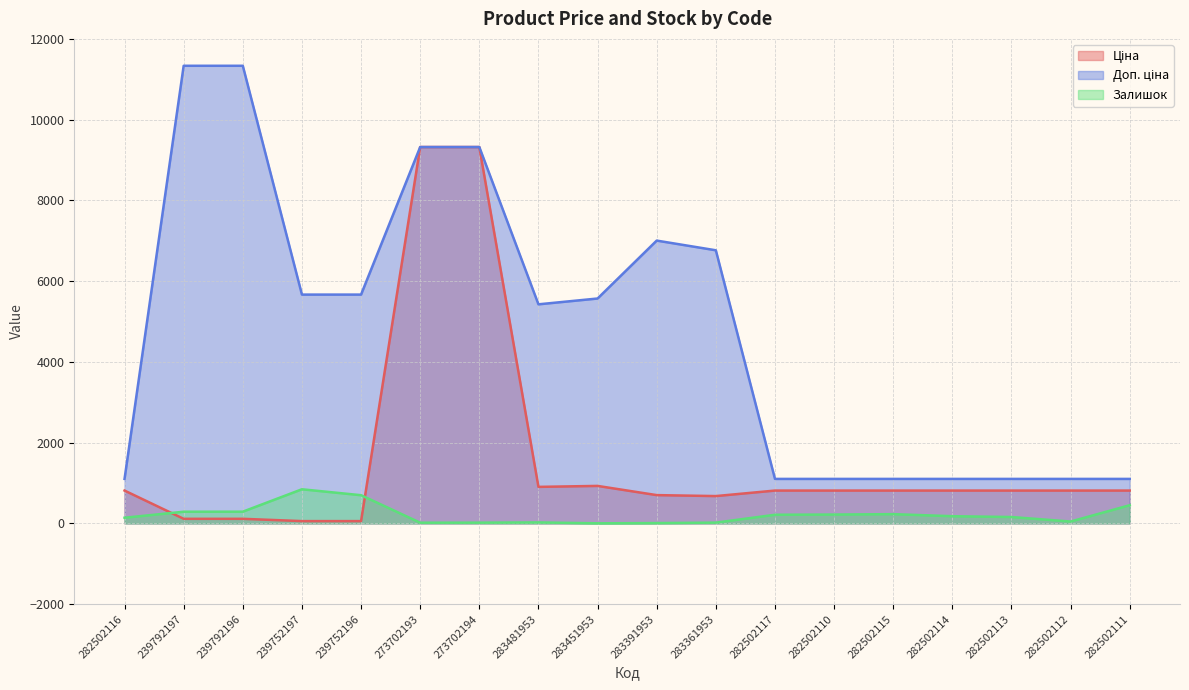

The Доп. ціна series shows 470.9 at 282502114. True or false?

False